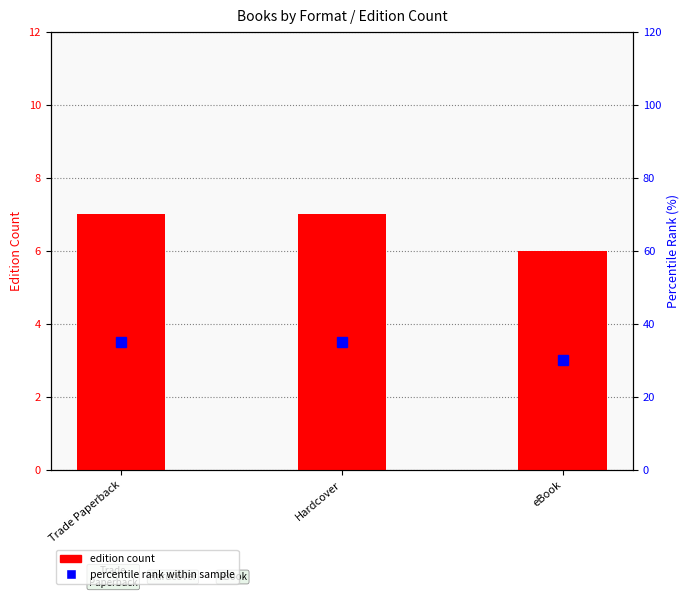

Reading right to left, list all the values displayed in this chart.

edition count: 6	7	7
percentile rank within formats: 30	35	35